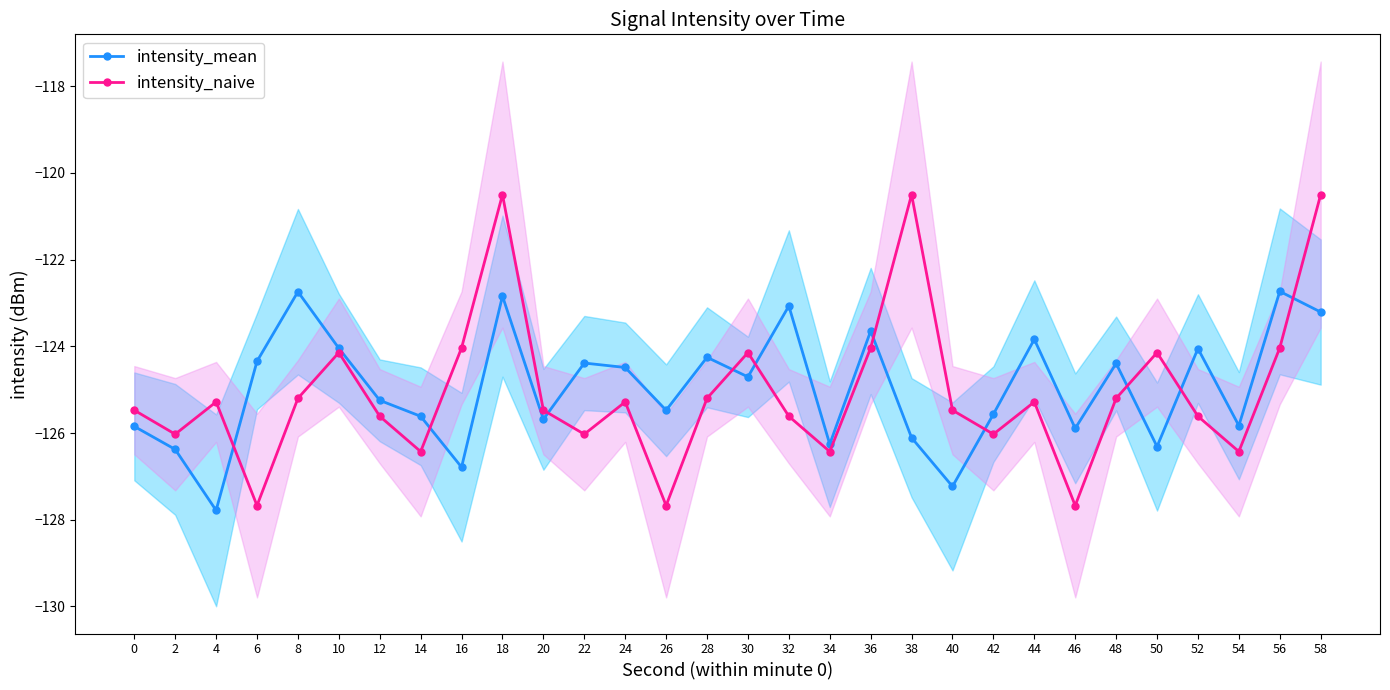

What are all the series names shown in the legend?

intensity_mean, intensity_naive